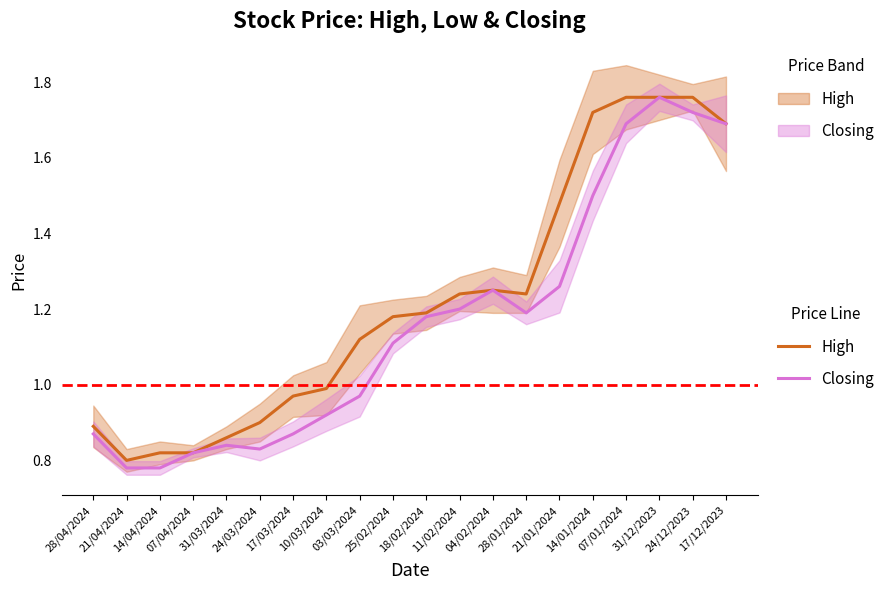

Does the chart display data point markers on the line(s)?

No